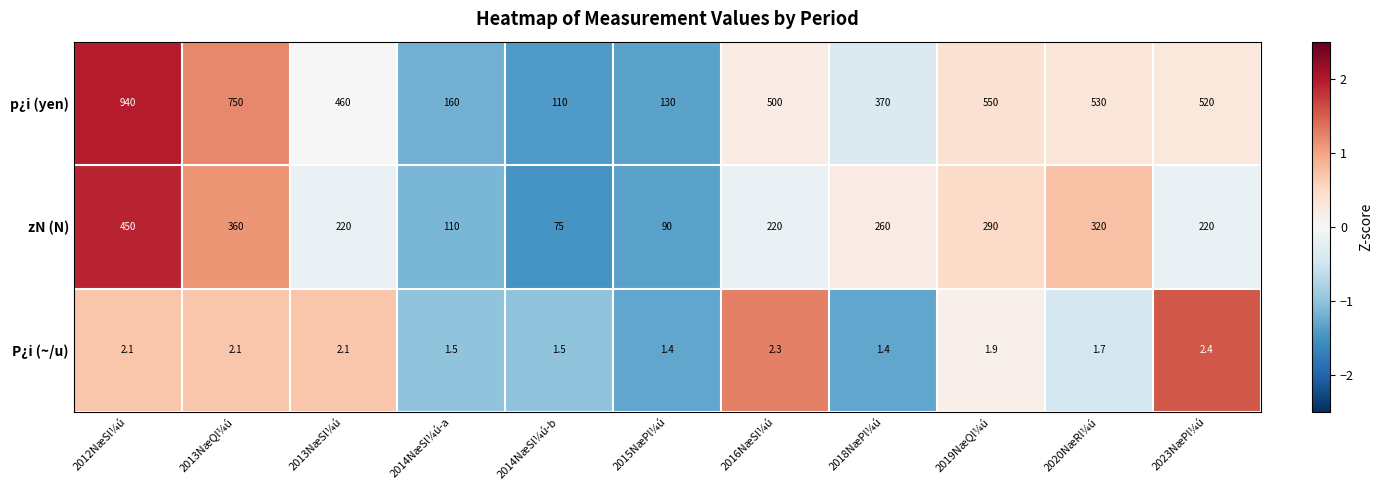

True or false: p¿i (yen) has a value of 370.0 at 2018NæPl¼ú.

True